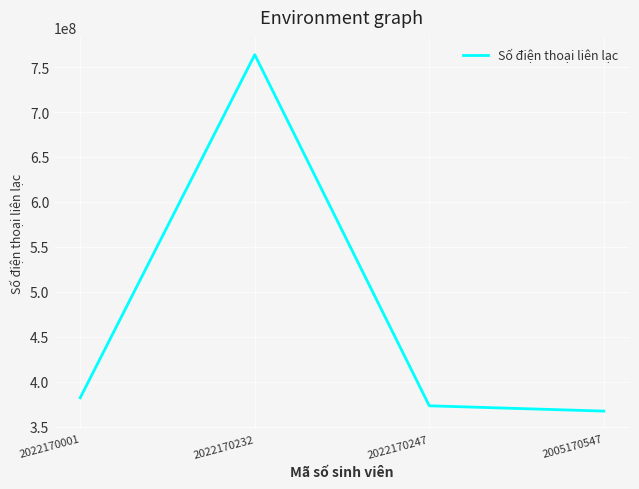

Rank the categories by value from highest to lowest.

2022170232, 2022170001, 2022170247, 2005170547